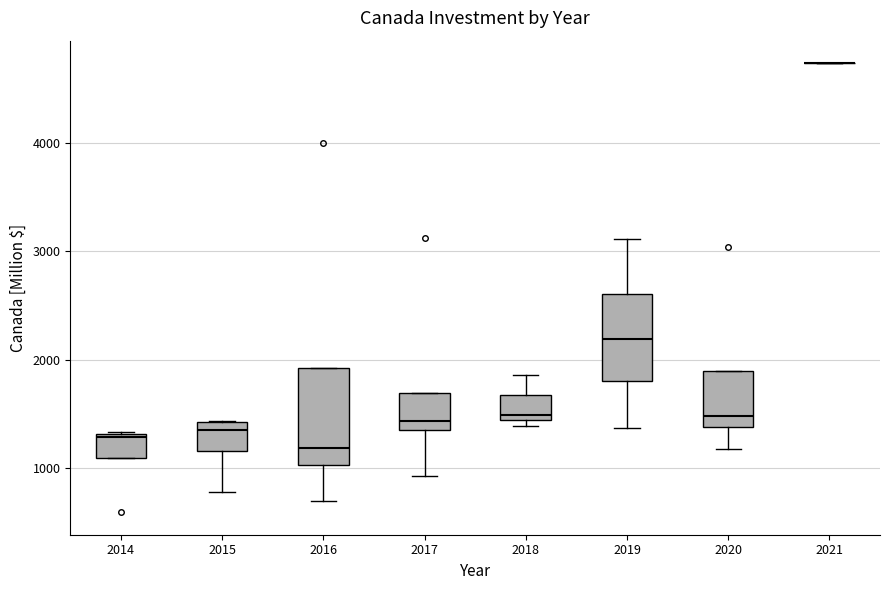

Reading left to right, transcribe this box plot: for each box, give where its median line is, the range the box spans, and where its two whiskers end, as read against the y-axis. The values are not printed on the chart, so give them approximately, as read against the axis.

2014: median 1300 (just below the box's upper edge), box 1100 to 1300, whiskers 1100 to 1300
2015: median 1400 (just below the box's upper edge), box 1200 to 1400, whiskers 800 to 1400
2016: median 1200, box 1000 to 1900, whiskers 700 to 1900
2017: median 1400 (just above the box's lower edge), box 1400 to 1700, whiskers 900 to 1700
2018: median 1500, box 1400 to 1700, whiskers 1400 (just below the box's lower edge) to 1900
2019: median 2200, box 1800 to 2600, whiskers 1400 to 3100
2020: median 1500, box 1400 to 1900, whiskers 1200 to 1900
2021: box collapsed to a line at 4700, whiskers 4700 to 4700